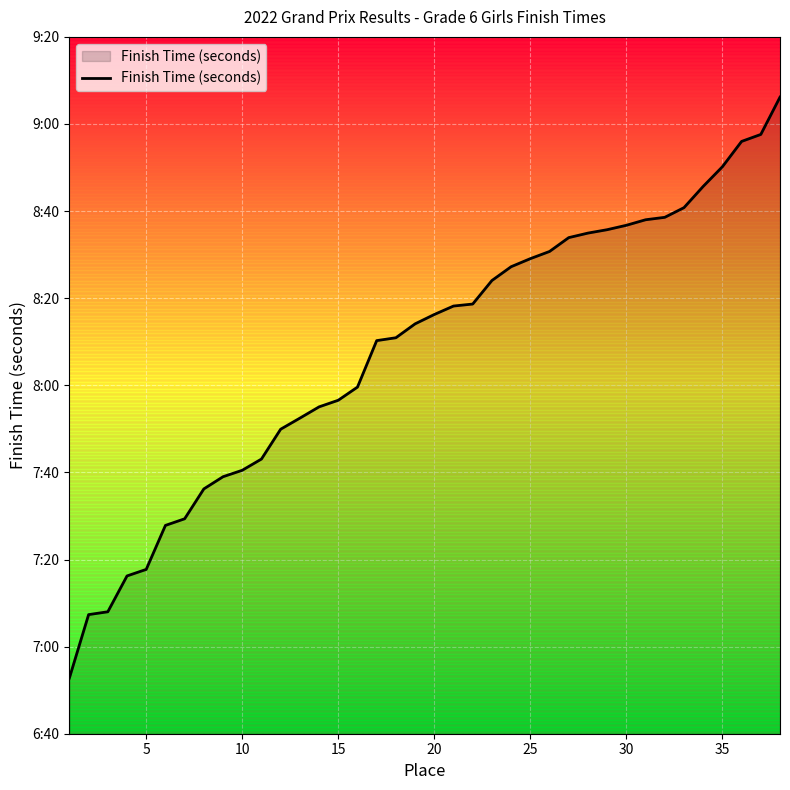

What is the maximum value shown in the chart?

546.2